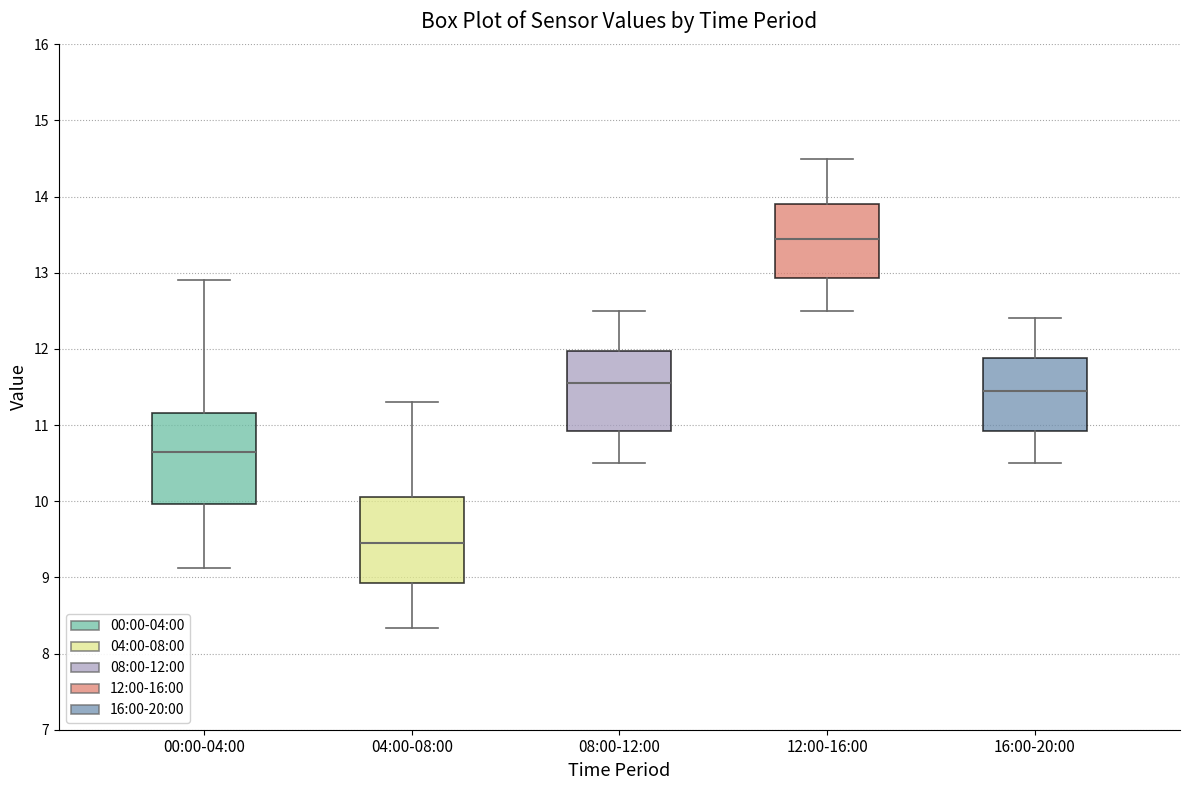

Where is the upper edge of the box for 12:00-16:00 on the y-axis? The values are not printed on the chart, so give them approximately, as read against the axis.

13.9